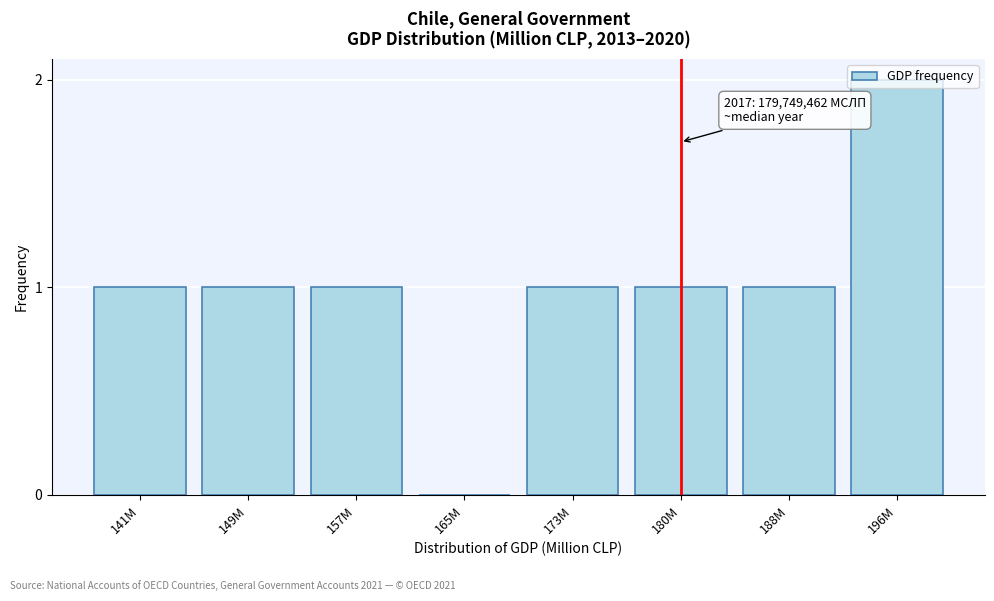

The chart shows a value of 2 at 157M. True or false?

False